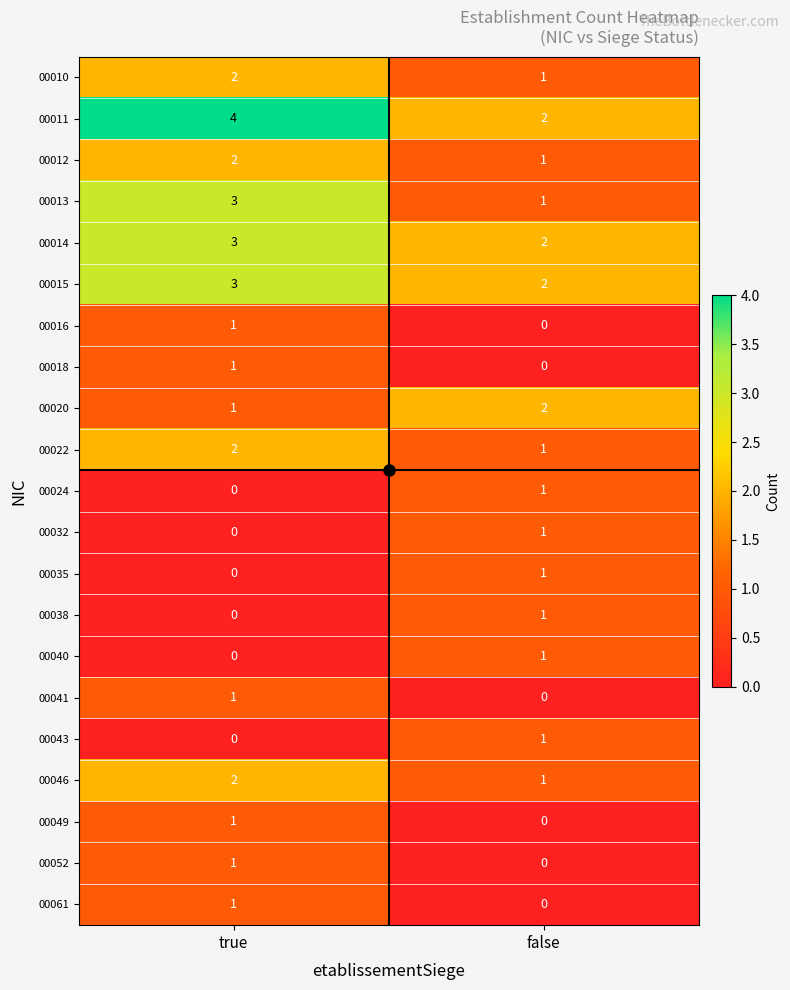

The 00040 series shows 0 at true. True or false?

True